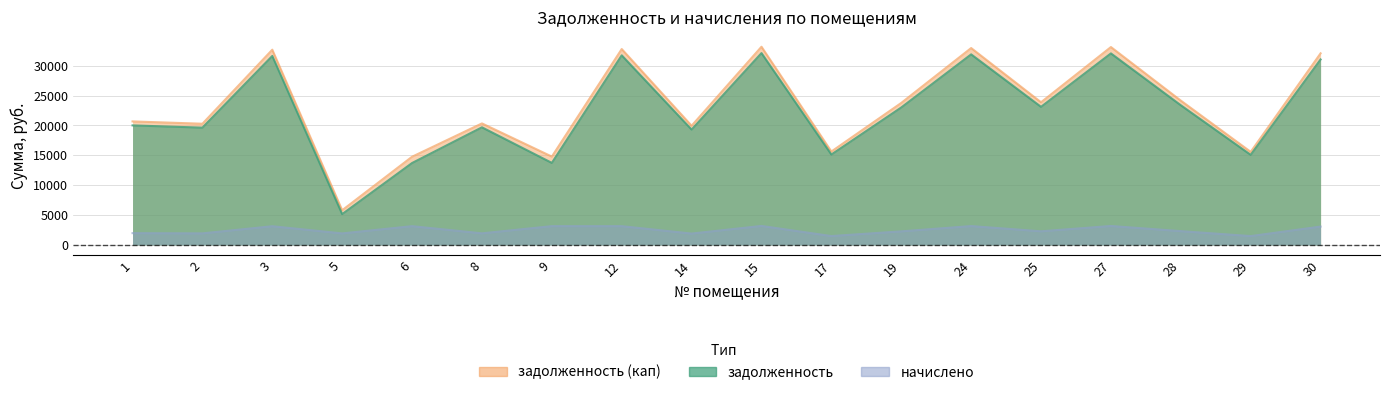

What value does the начислено series have at 6?

3159.5